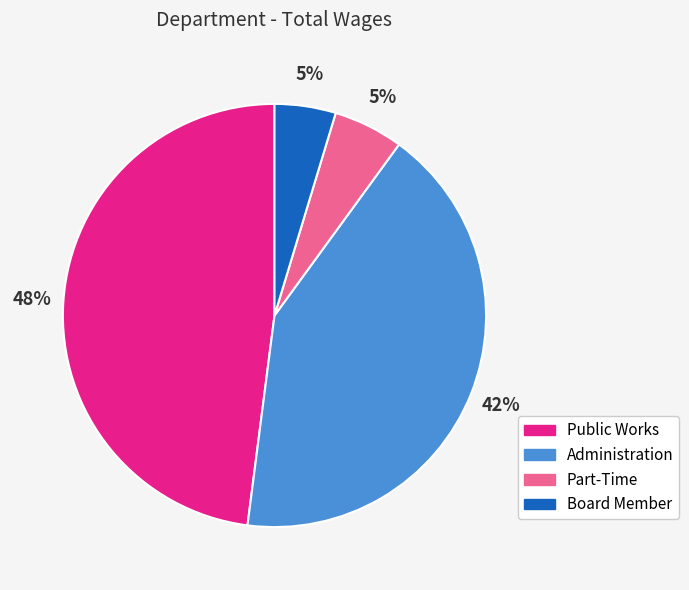

True or false: Part-Time accounts for 5% of the total.

True